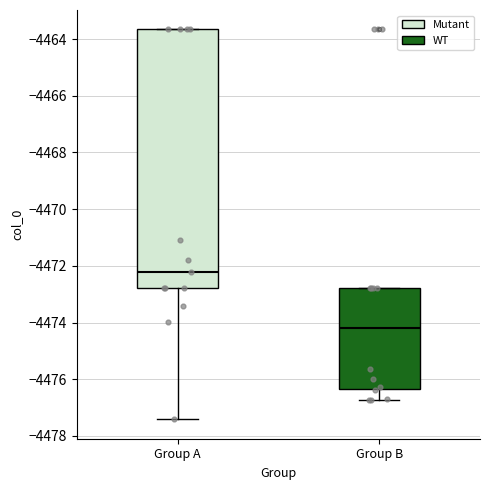

Which box has the lowest median line?

Group B